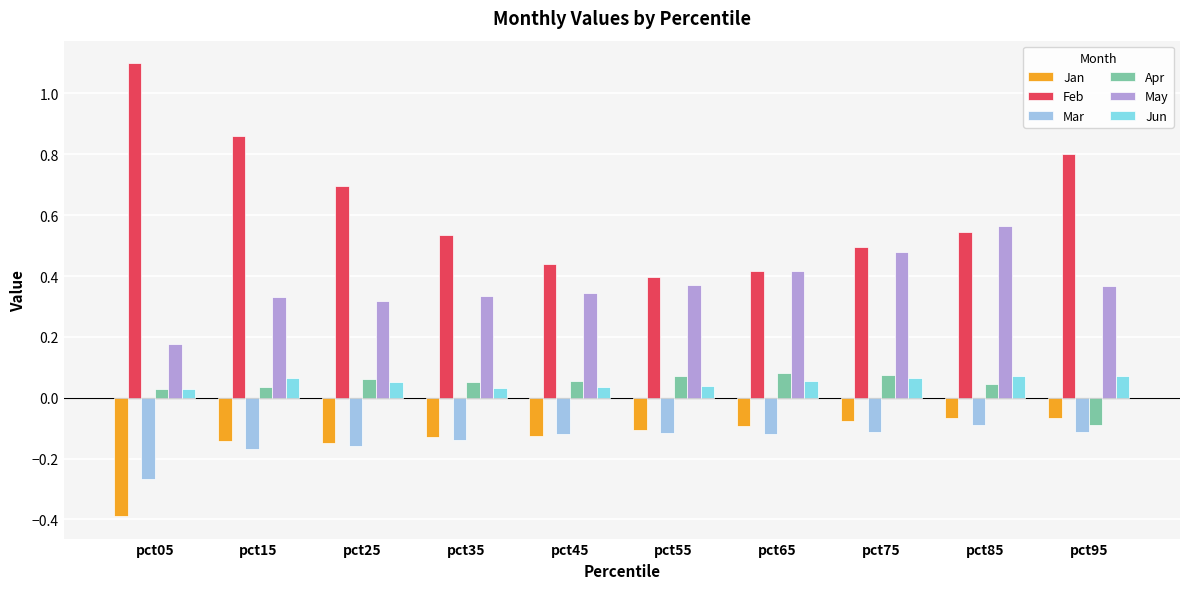

At how many categories does at least one series exceed 0?

10